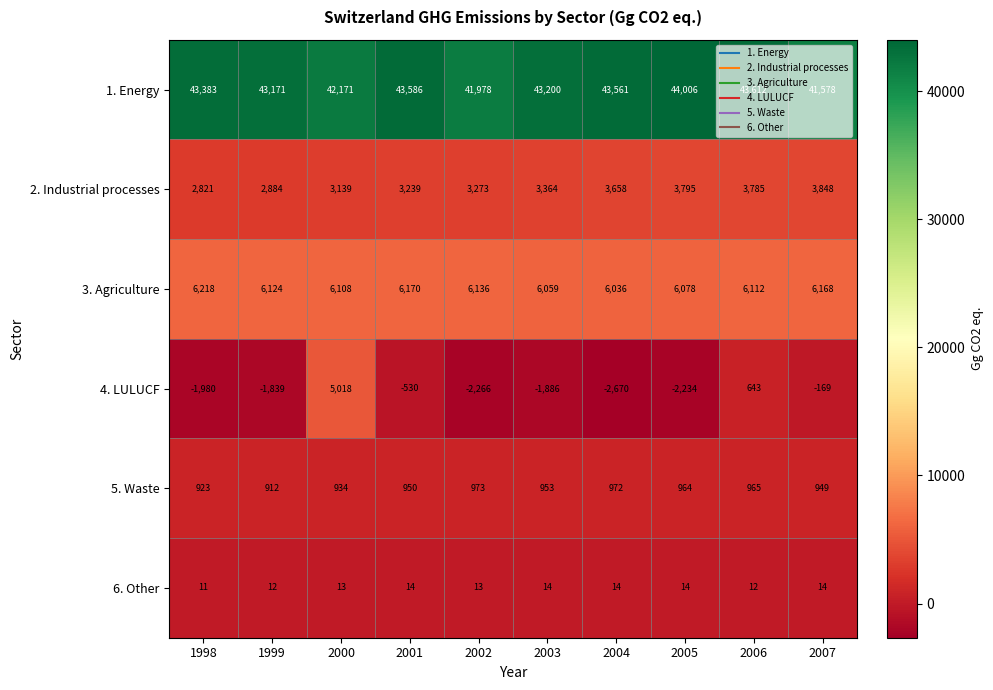

Which series has the largest range (max minus min)?

4. LULUCF